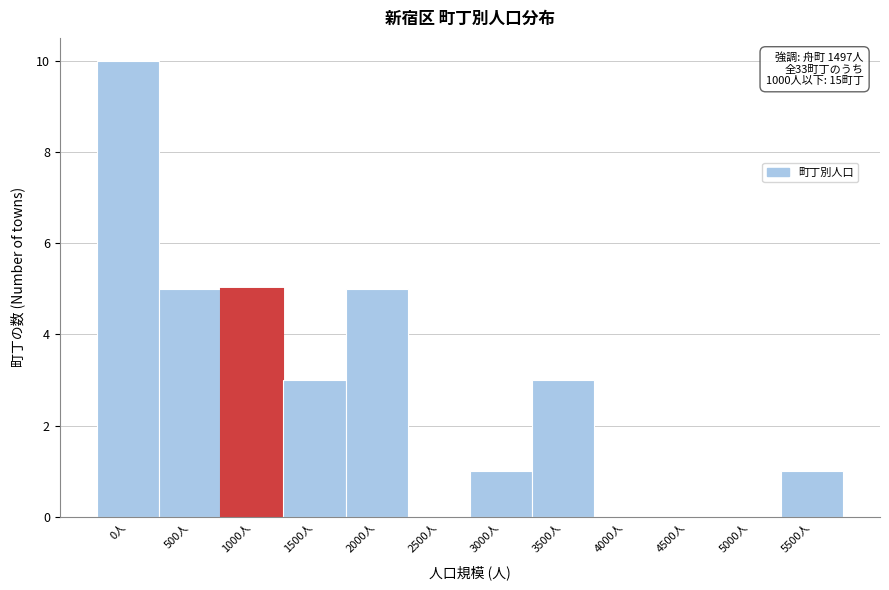

Reading left to right, transcribe all the data shown in this chart.

0人=10	500人=5	1000人=5	1500人=3	2000人=5	2500人=0	3000人=1	3500人=3	4000人=0	4500人=0	5000人=0	5500人=1